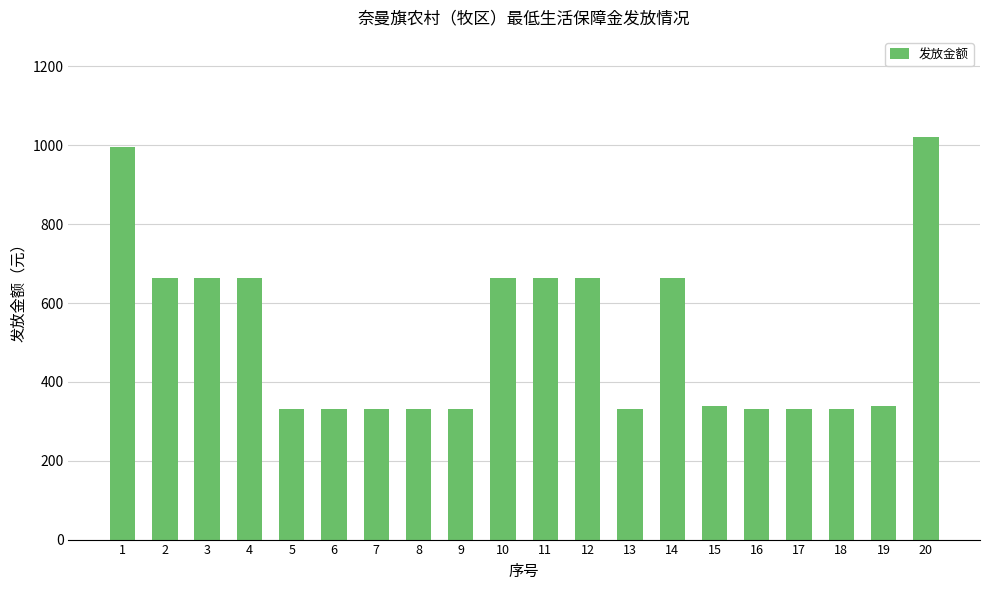

Approximately how many times larger is the value at 16 compared to 11?

0.5